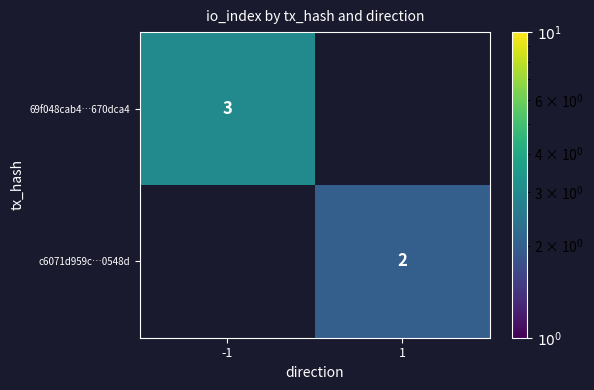

At which category is the sum across all series the highest?

-1